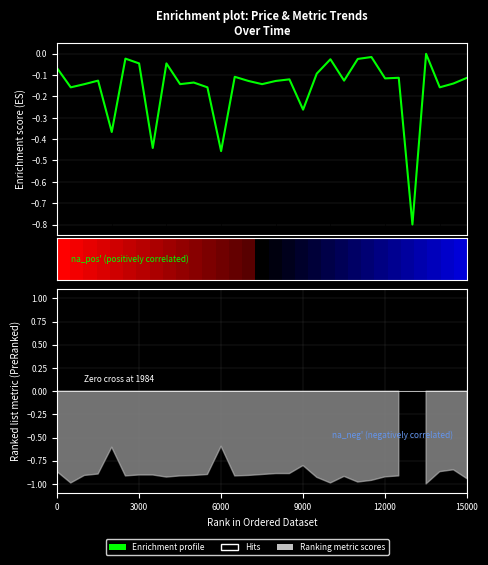

Does the chart display data point markers on the line(s)?

No